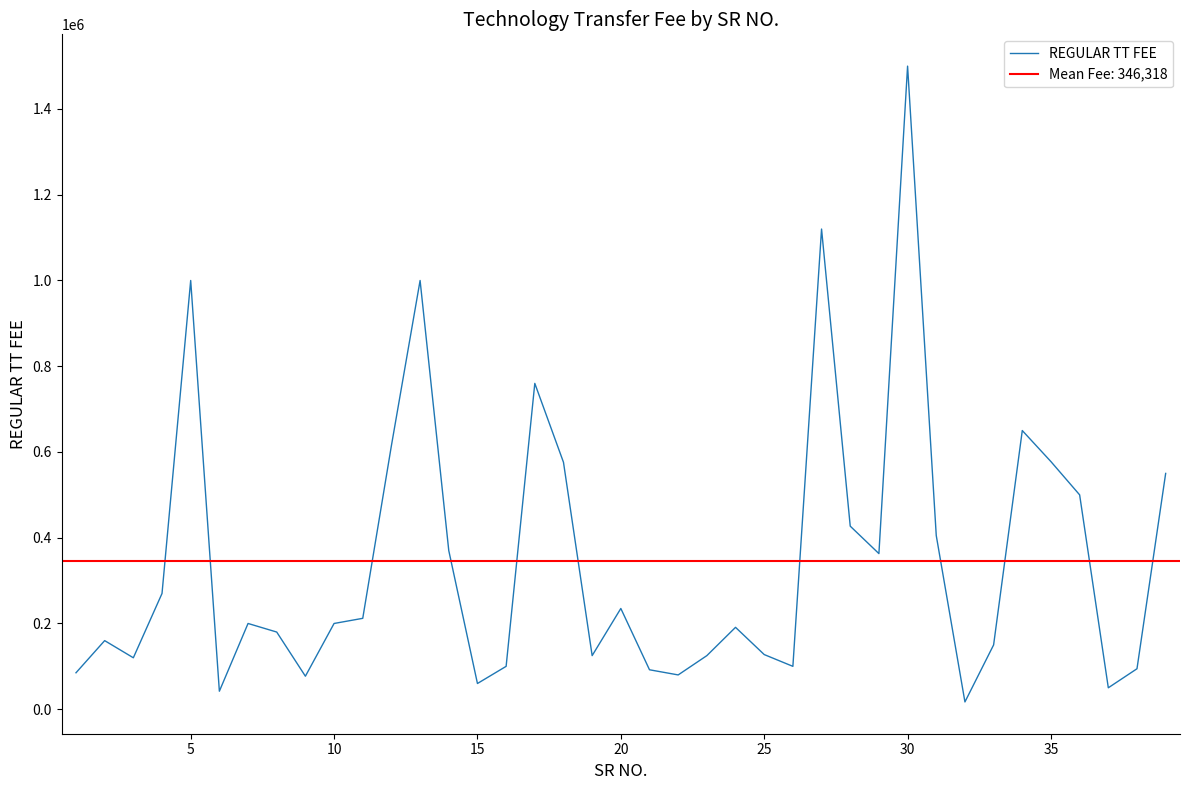

What is the maximum value for REGULAR TT FEE?

1500000